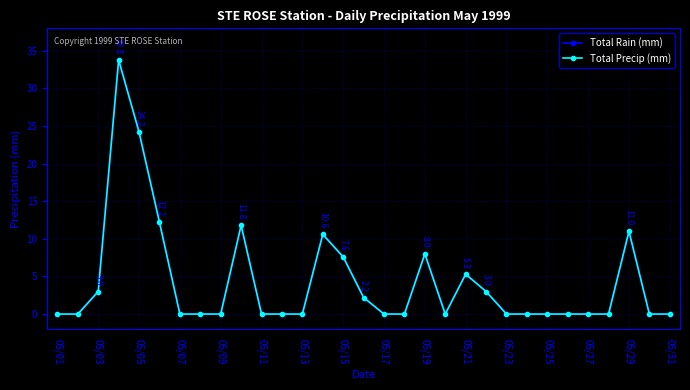

How many values in the Total Rain (mm) series exceed 0?

12